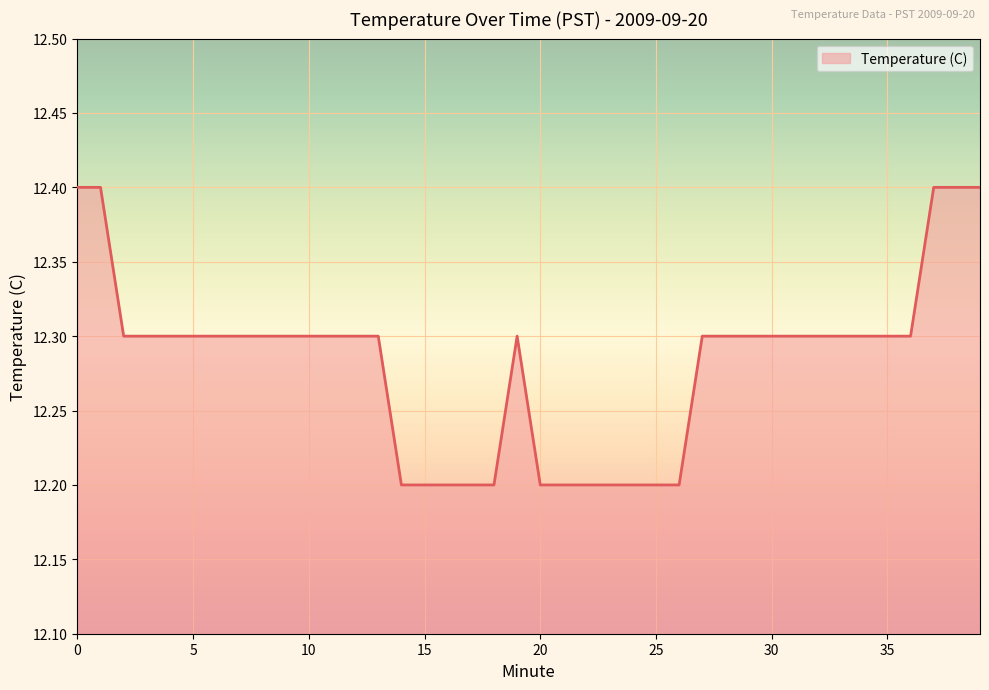

What is the difference between the maximum and minimum values?

0.2